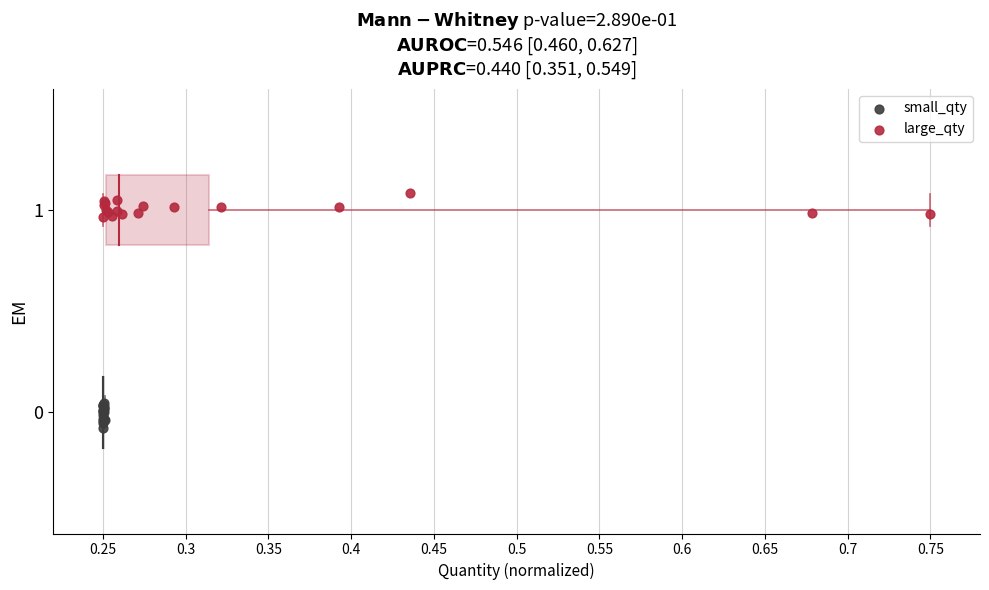

Which series reaches the minimum Y coordinate?

small_qty